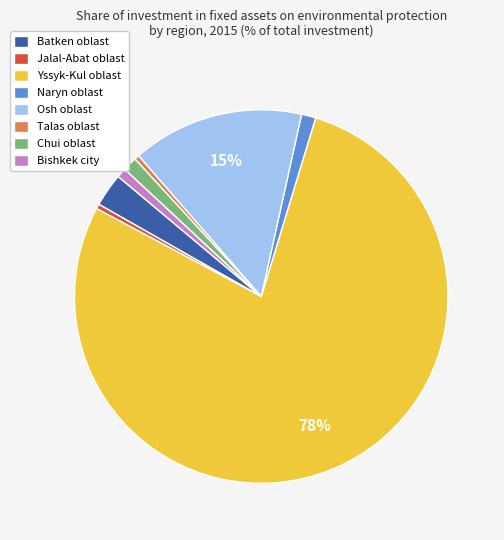

Is the sum of Batken oblast and Chui oblast greater than half?

No